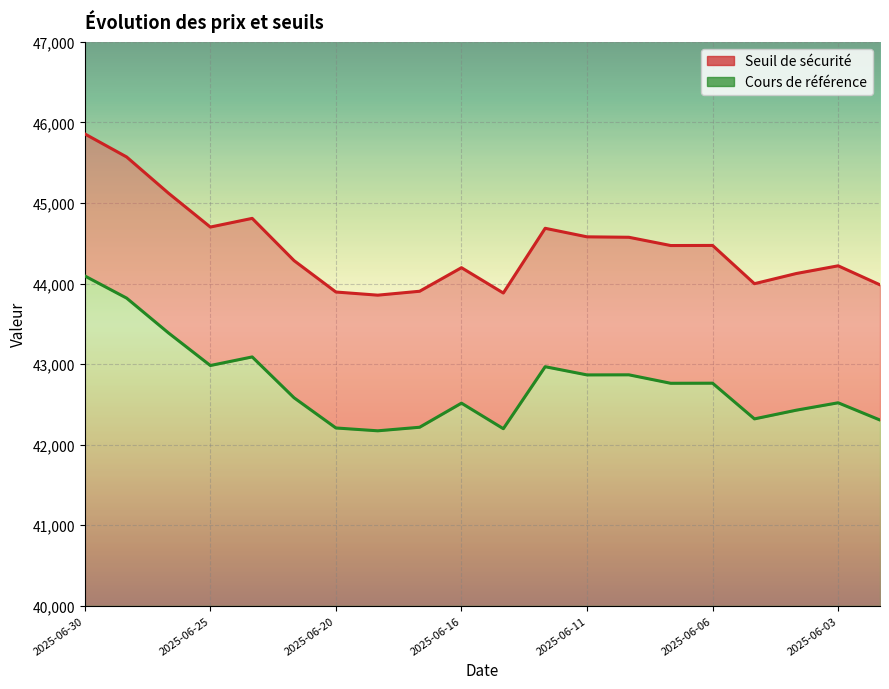

Between 2025-06-03 and 19, which series saw the biggest shift?

Cours de référence